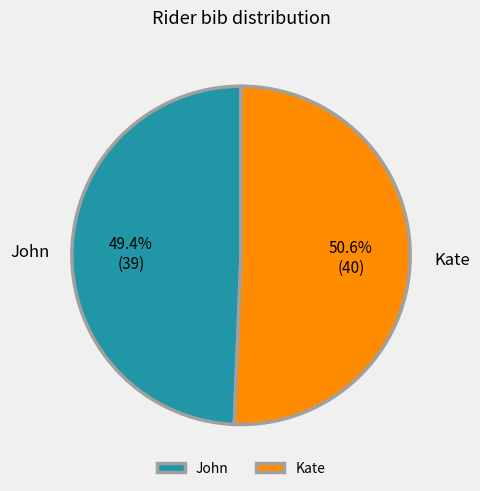

What is the smallest slice in the pie chart?

John